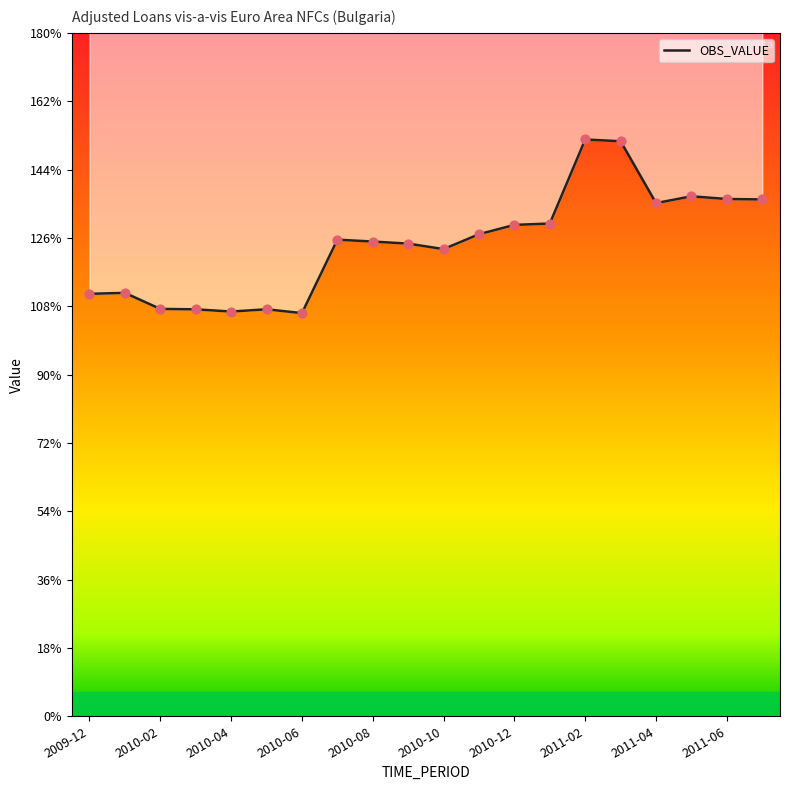

What is the change in value from 2010-08 to 2011-01?

+4.7